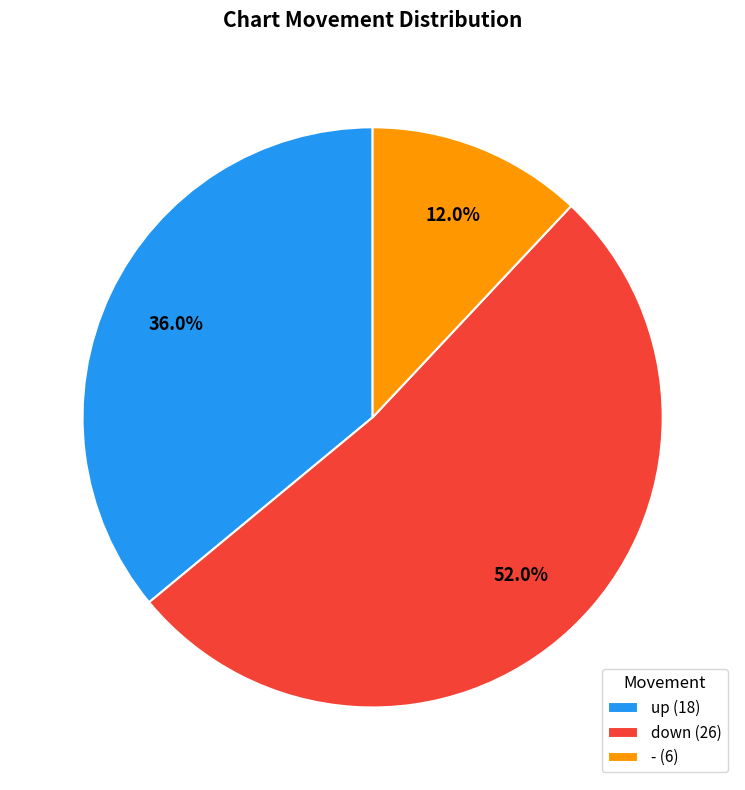

Which has a higher value, - or down?

down